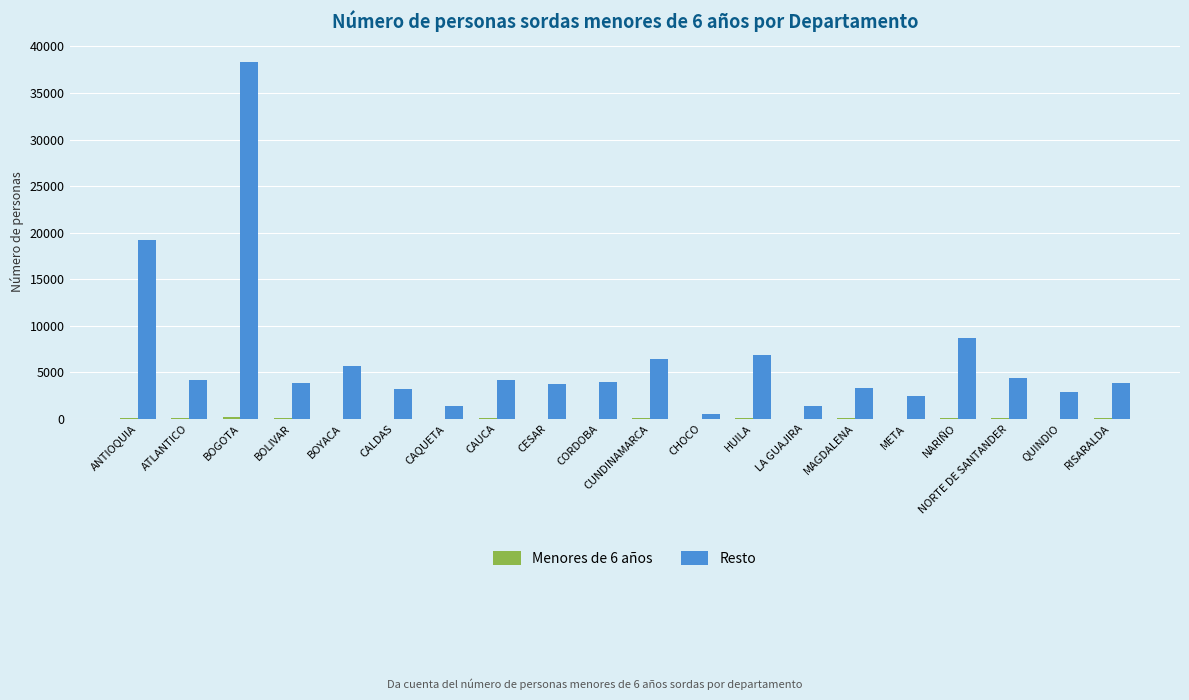

True or false: Resto has a value of 4802 at CALDAS.

False